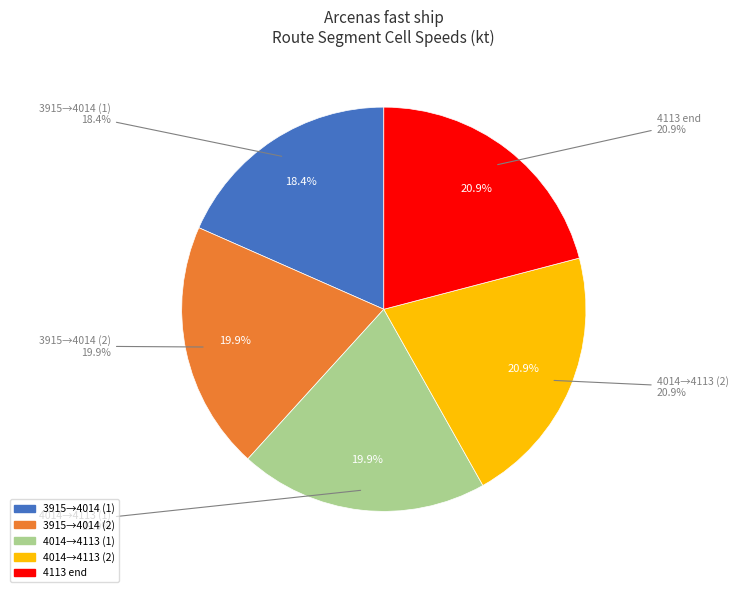

Between 4014 and 3915, which is larger?

4014